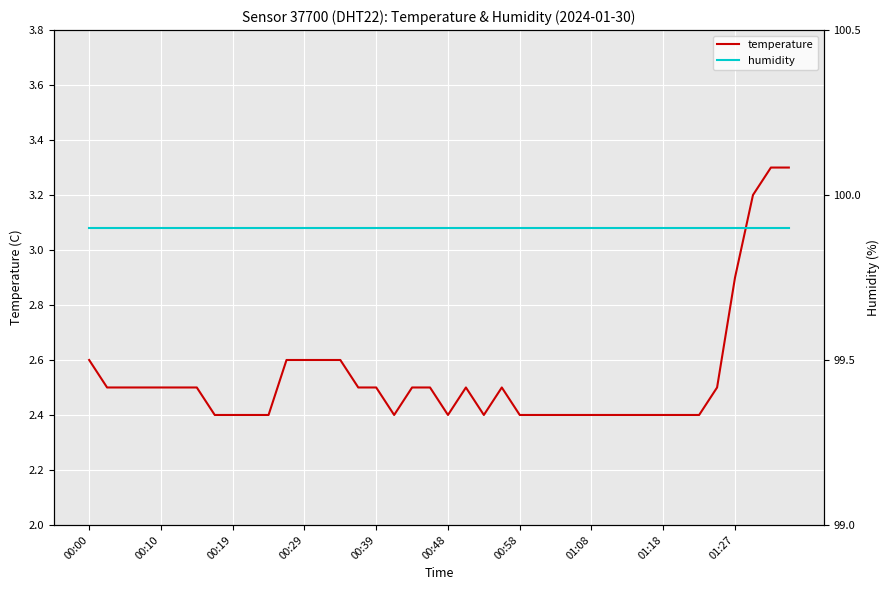

True or false: humidity has more than 0 interior local peaks.

False